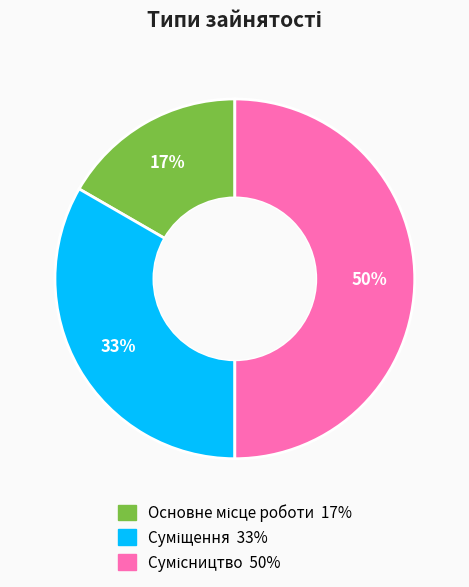

How many segments does this pie chart have?

3